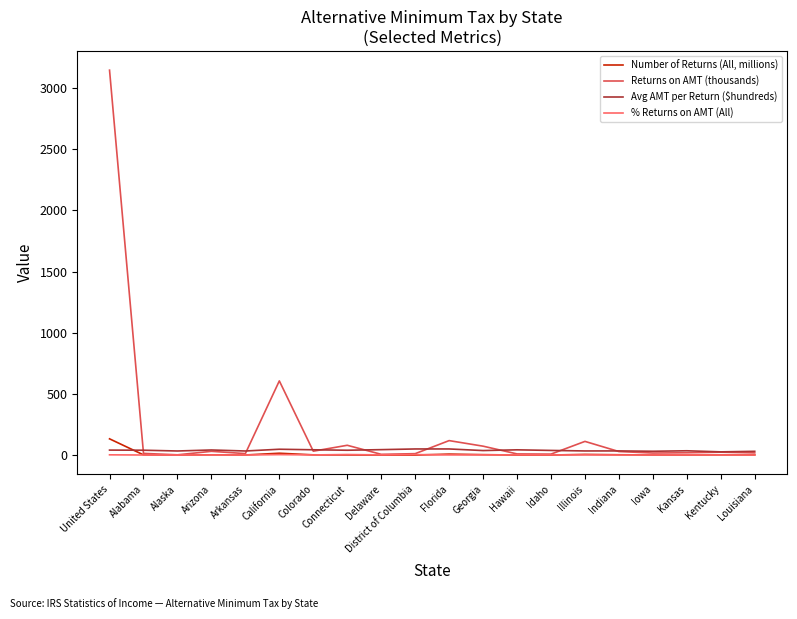

How many lines are shown in the chart?

4